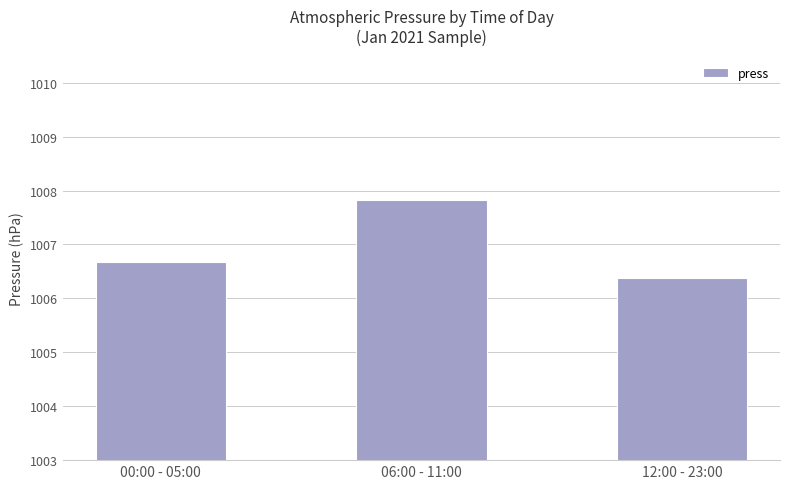

What is the sum of all values?

3020.9